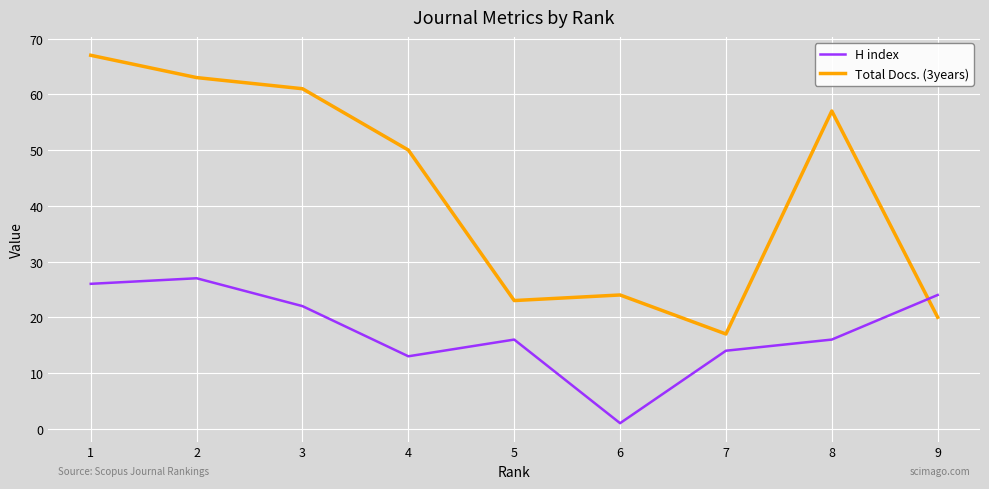

List the series in order of their overall mean, lowest first.

H index, Total Docs. (3years)